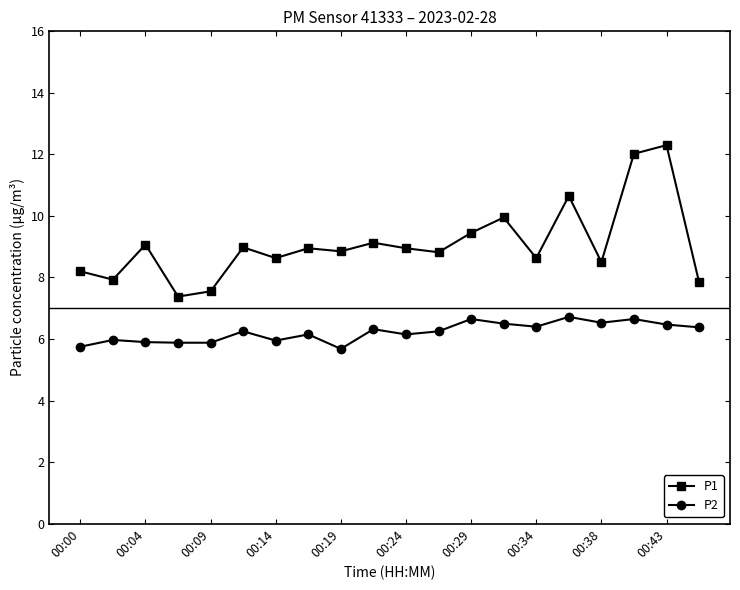

List the series in order of their peak value, highest first.

P1, P2